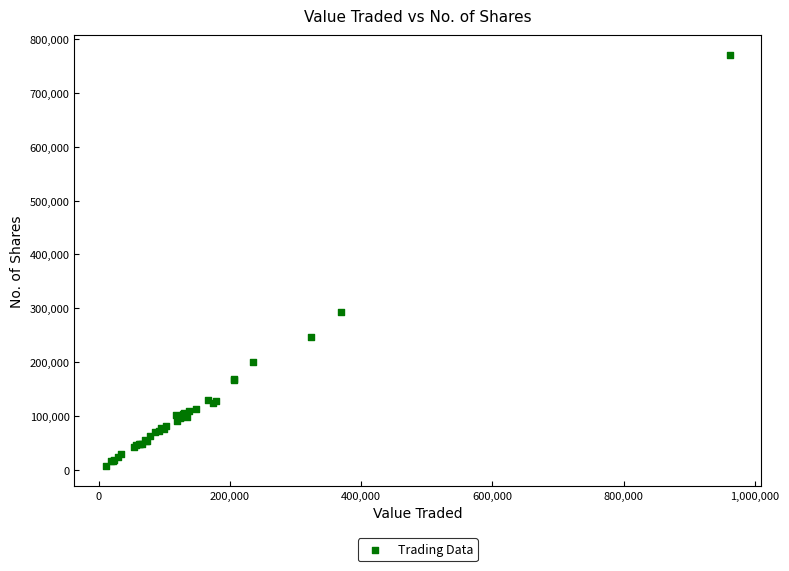

What Y value in the scatter plot is closest to 388787?

294023